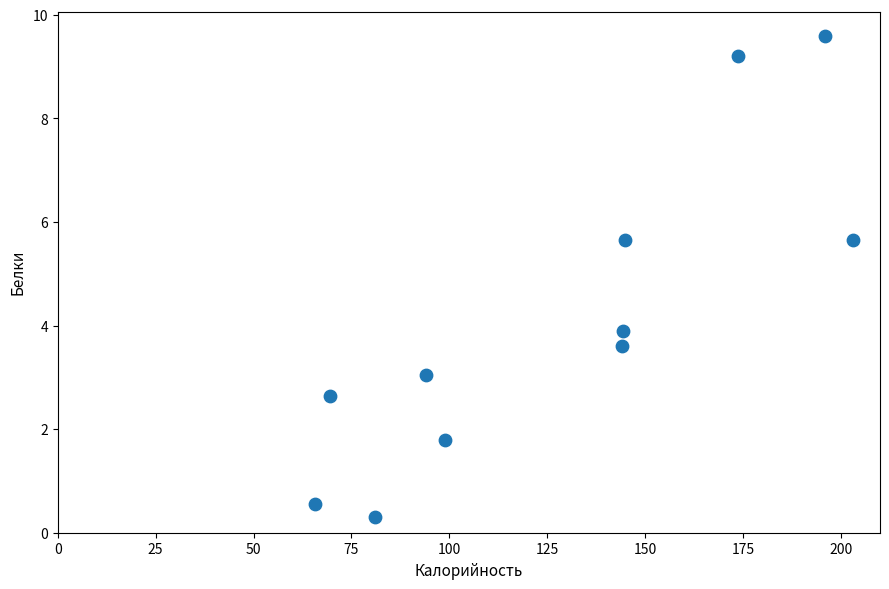

What is the average Y value?

4.2